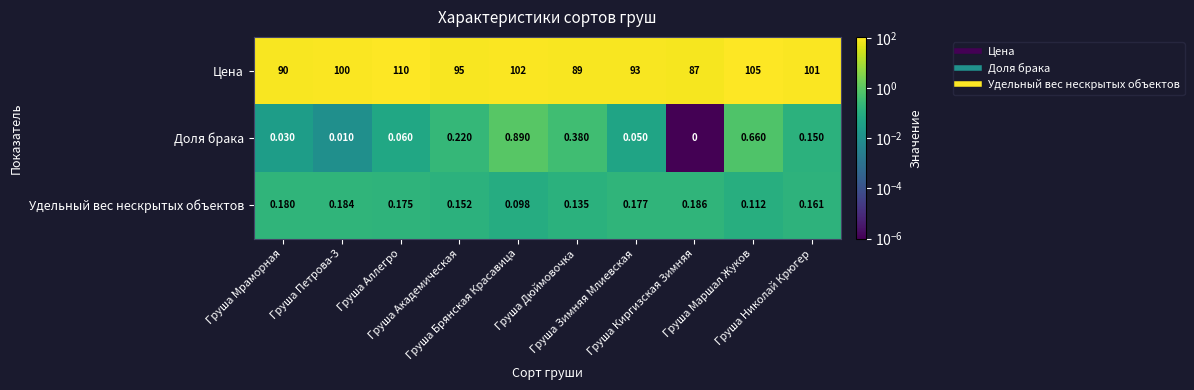

Which series has the largest total across all categories?

Цена